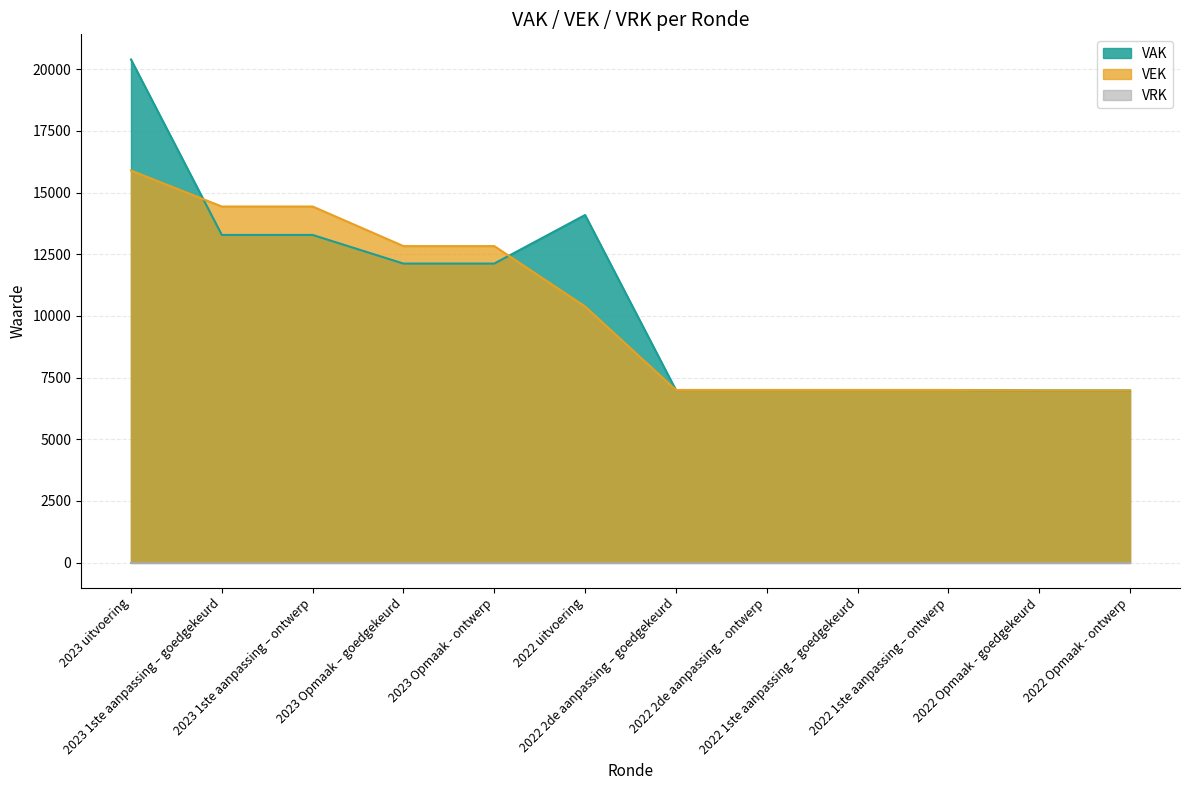

Where is VEK nearest to the value 11435?

2022 uitvoering